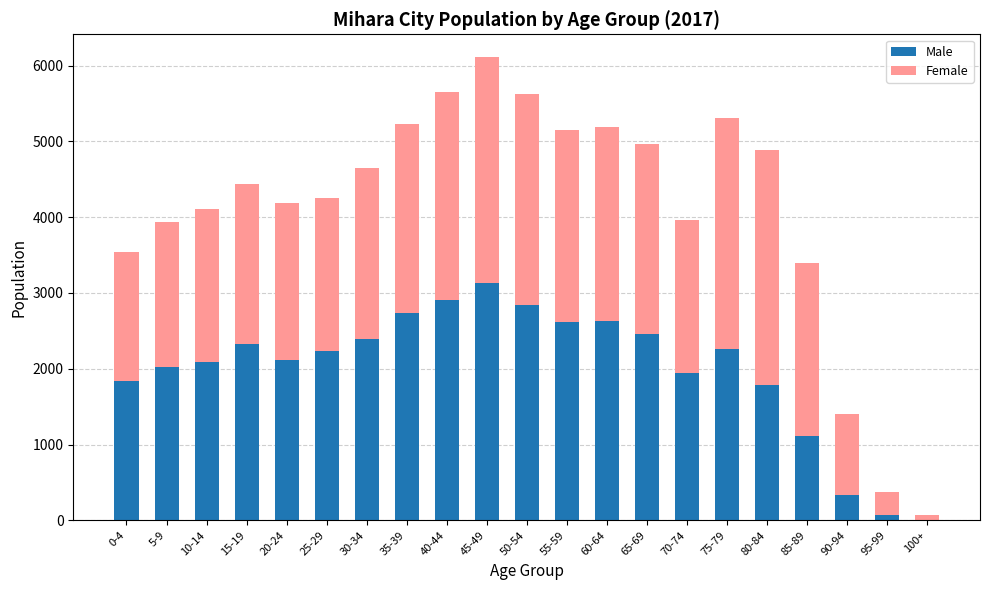

Which category has the highest value in the Male series?

45-49